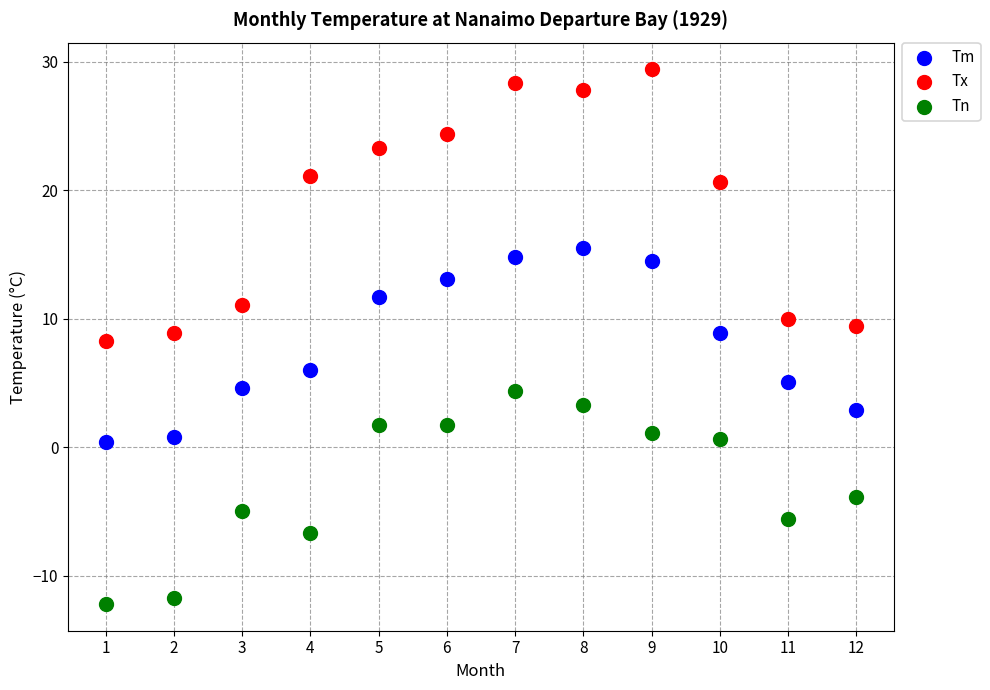

Which series reaches the minimum Y coordinate?

Tn